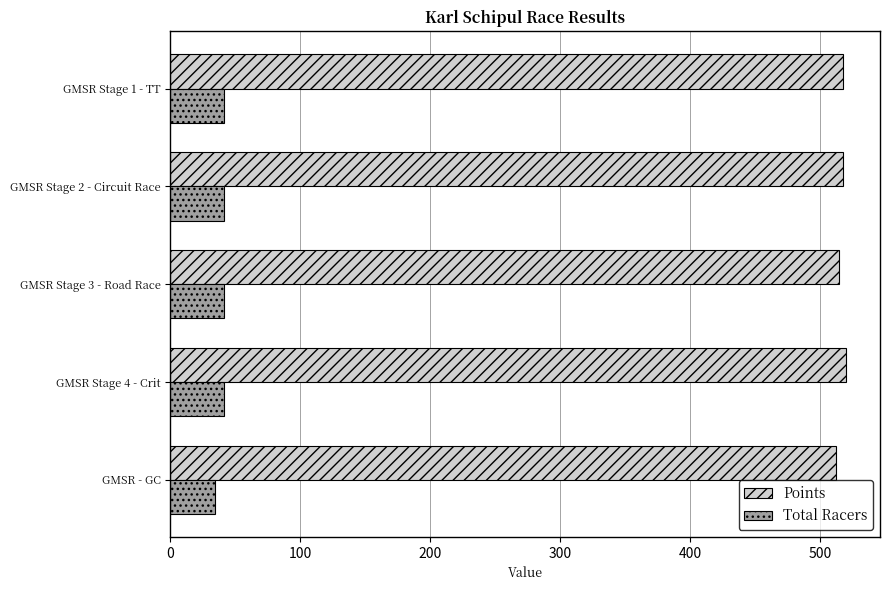

What is the average value of the Points series?

516.7